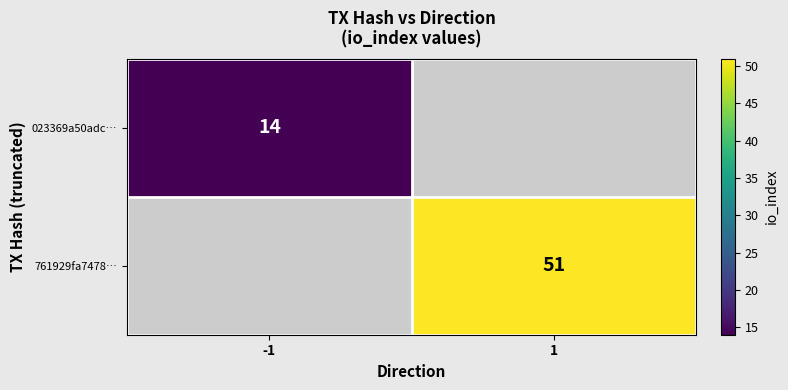

True or false: 761929fa7478… has a value of 82 at 1.

False